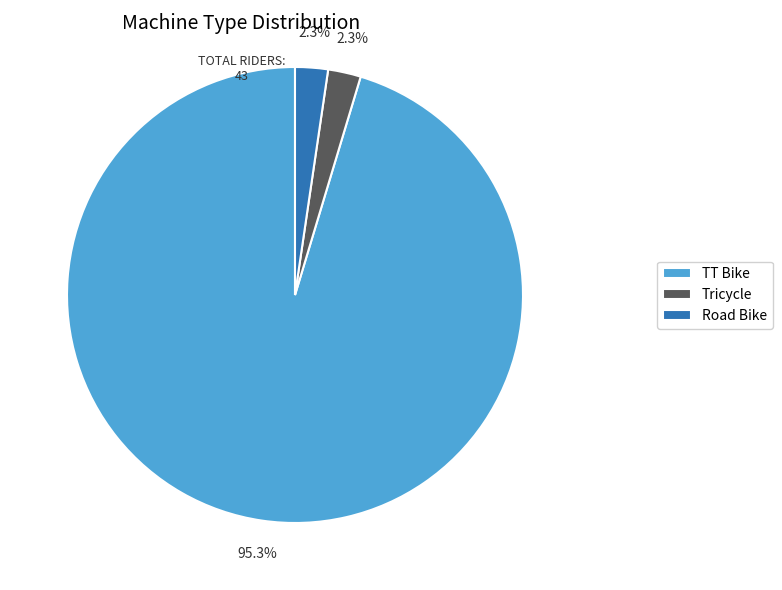

What is the total percentage of TT Bike and Tricycle?

97.7%